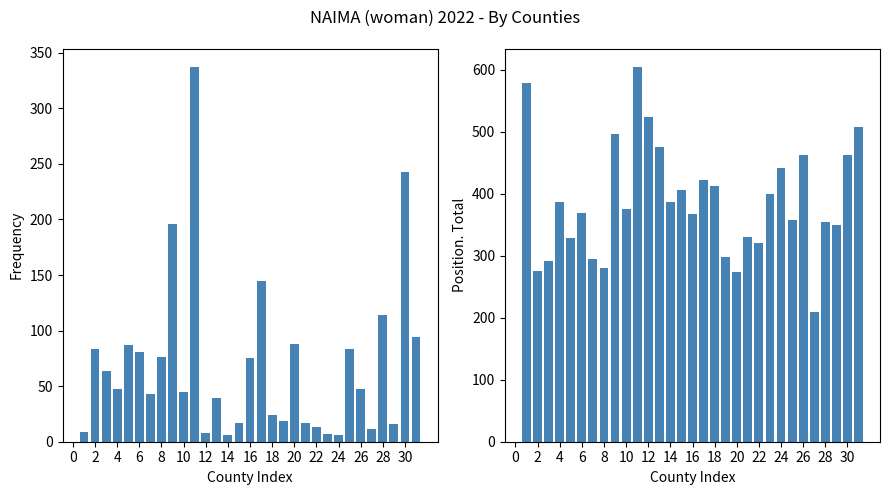

Reading right to left, what are all the values shown in this chart?

Frequency: 94	243	16	114	11	47	83	6	7	13	17	88	19	24	145	75	17	6	39	8	337	45	196	76	43	81	87	47	64	83	9
Position. Total: 508	463	349	354	210	463	358	441	400	321	331	274	298	413	422	368	406	386	476	523	604	376	496	280	295	369	328	386	292	276	578